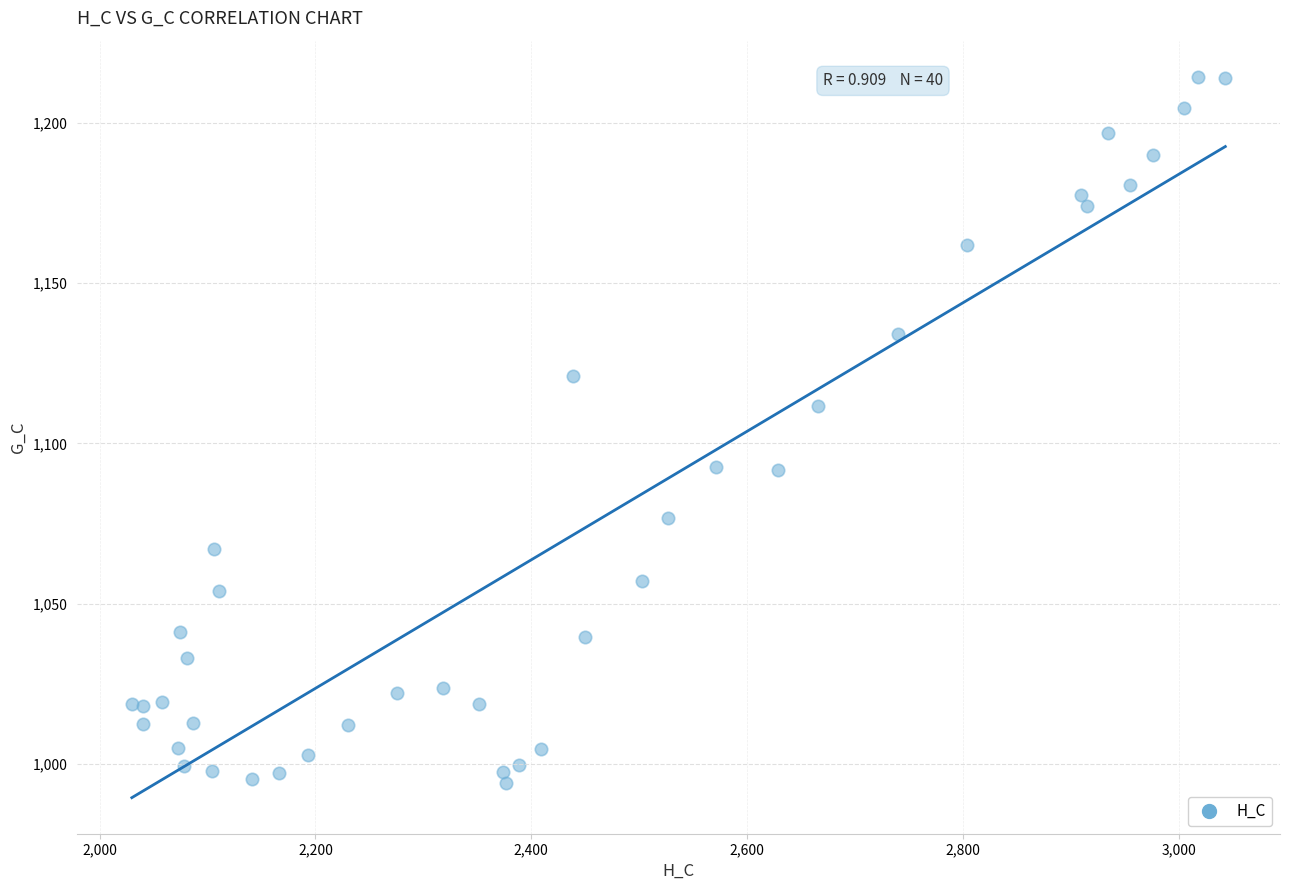

What Y value in the scatter plot is closest to 1104?

1111.6